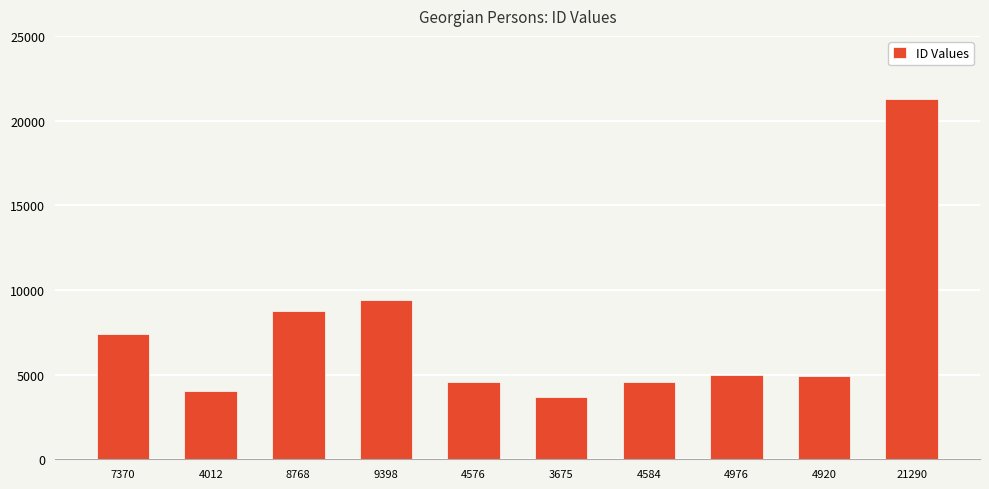

Is it true that the value at 4920 is 4920?

True